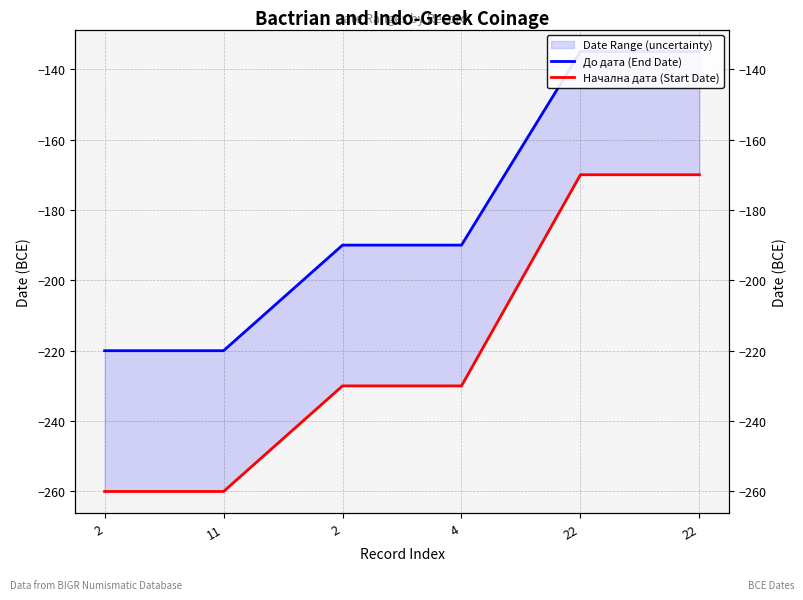

Reading right to left, what are all the values shown in this chart?

До дата (End Date): 22=-135	22=-135	4=-190	2=-190	11=-220	2=-220
Начална дата (Start Date): 22=-170	22=-170	4=-230	2=-230	11=-260	2=-260